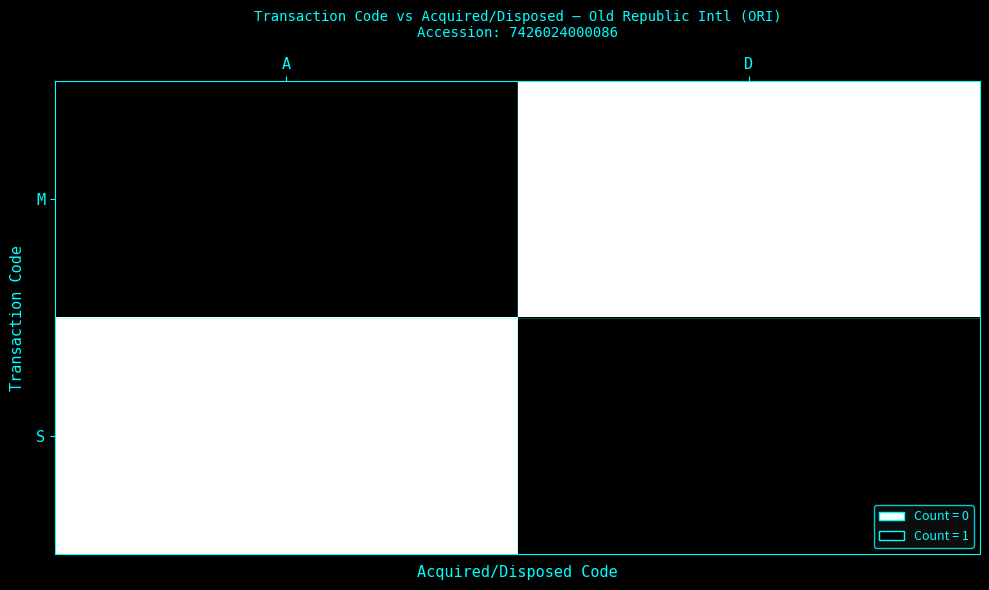

Reading left to right, extract all data points from this chart.

M: 1	0
S: 0	1